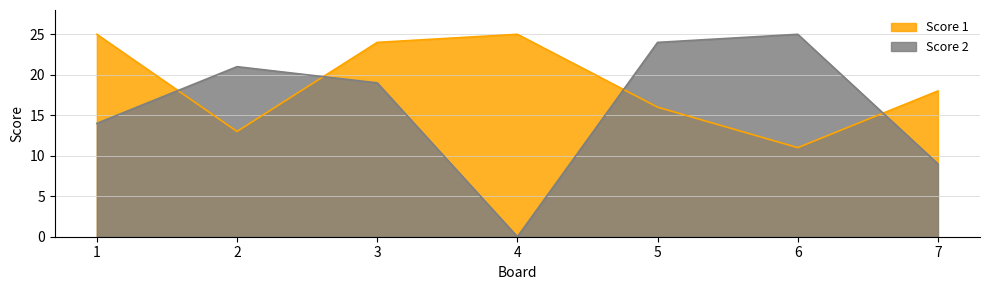

What is the difference between the maximum and minimum values in the Score 1 series?

14